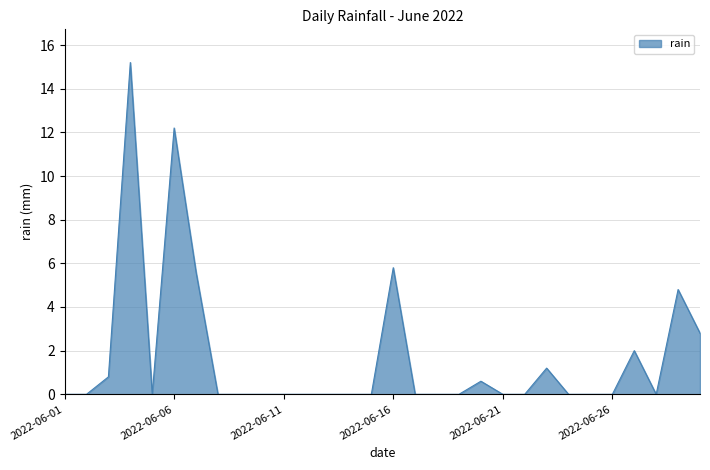

What is the maximum value shown in the chart?

15.2